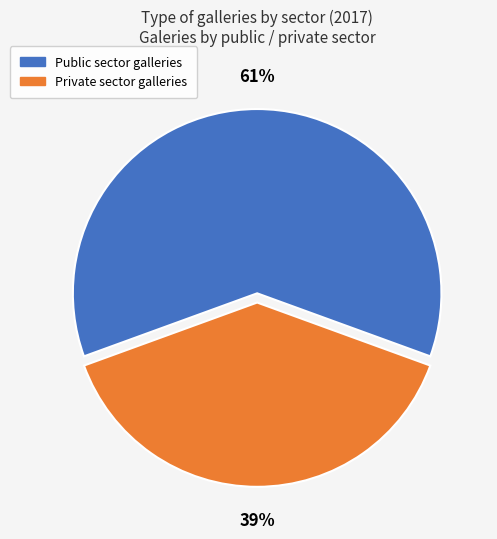

Count the number of slices in the pie.

2